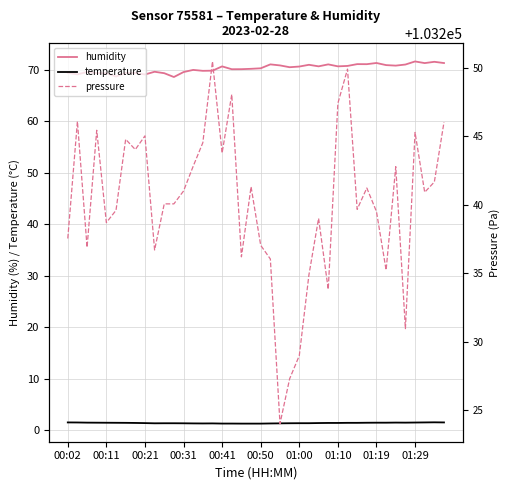

How many interior local peaks does the pressure series have?

12